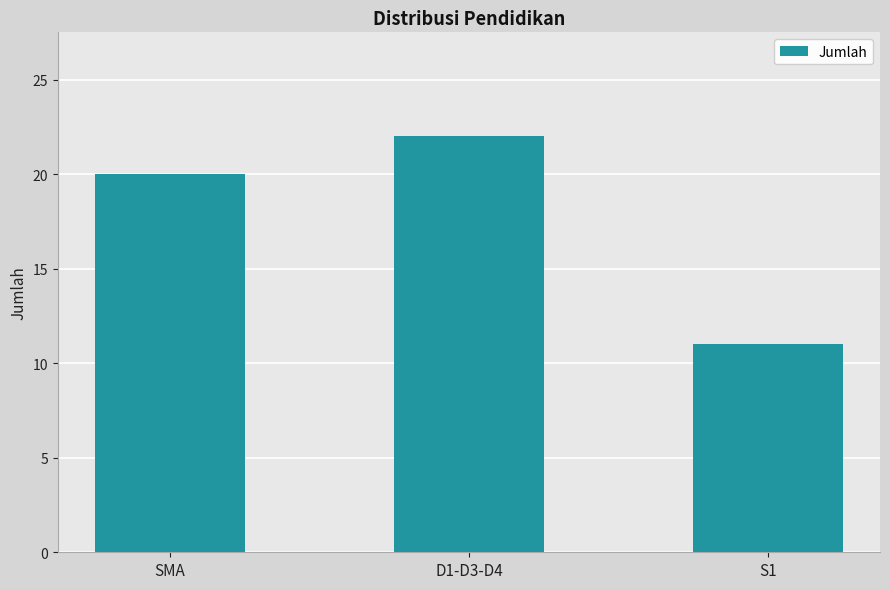

What is the difference between the maximum and minimum values?

11